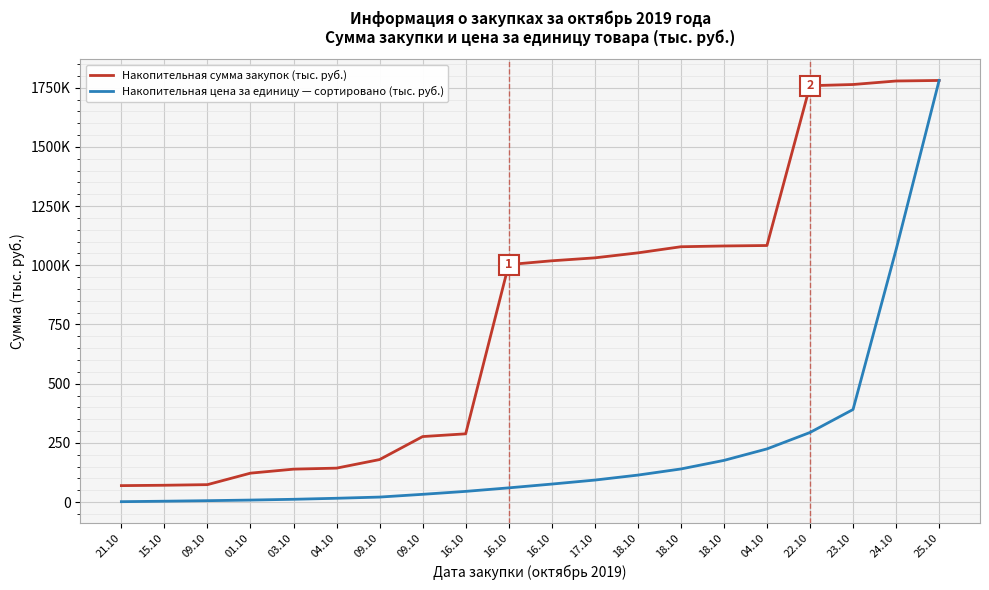

Does the chart display data point markers on the line(s)?

No